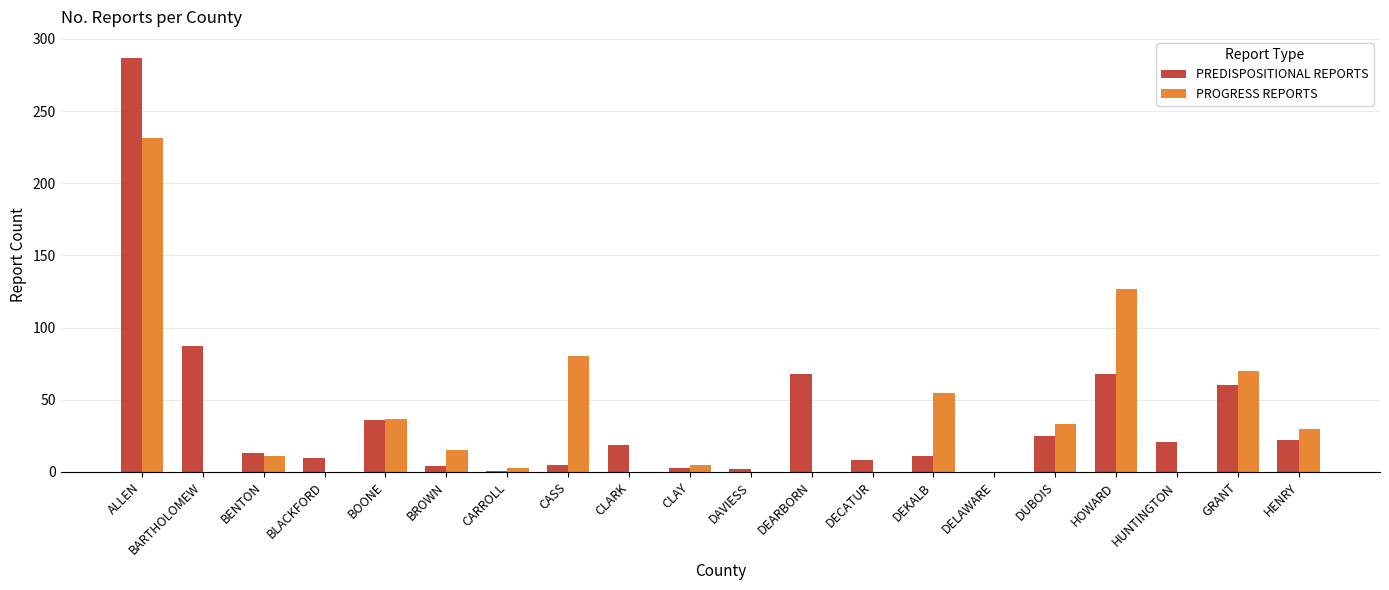

Is it true that PREDISPOSITIONAL REPORTS equals 87 at BARTHOLOMEW?

True